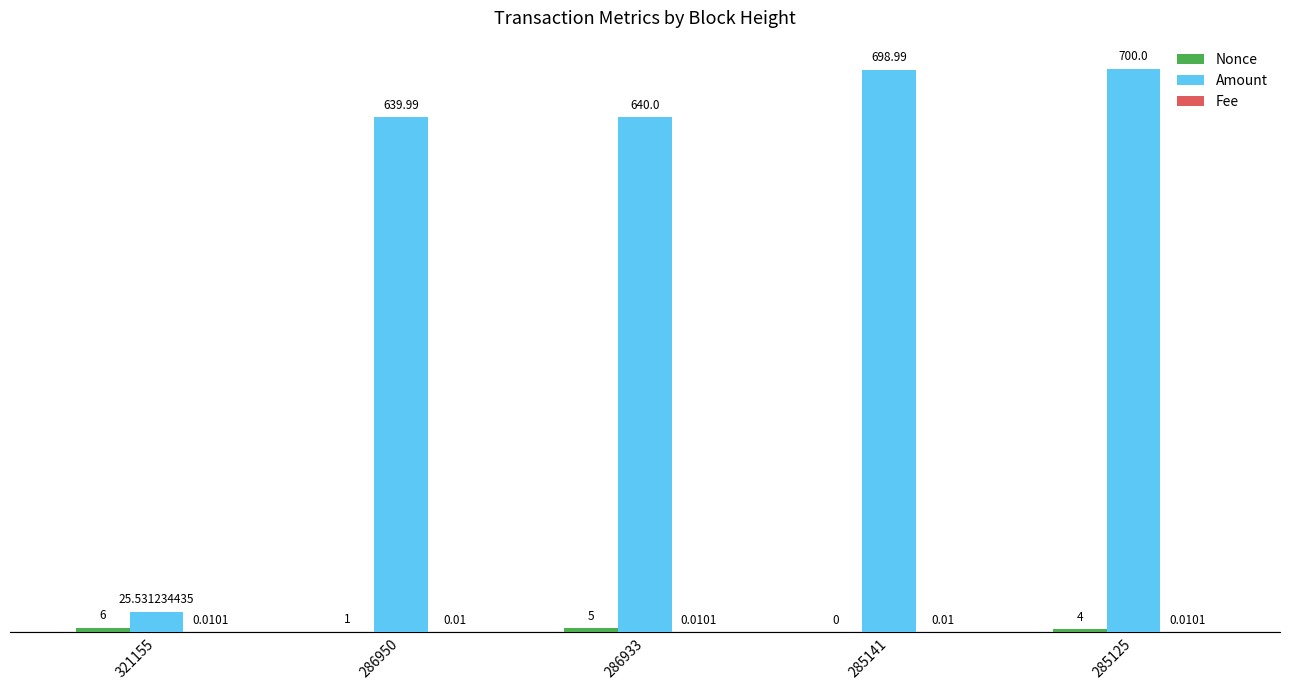

Which series has the largest total across all categories?

Amount